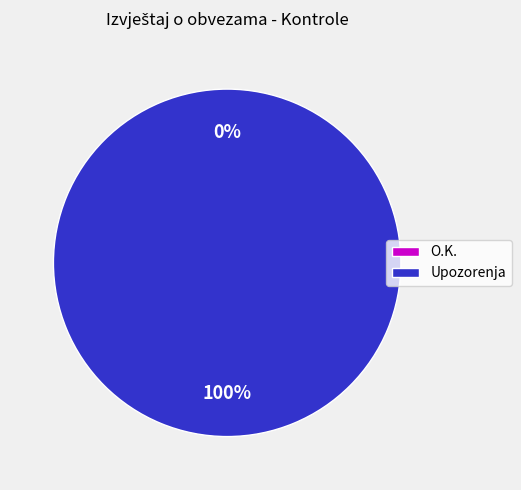

To the nearest percent, what is the difference between the Upozorenja and O.K. slice percentages?

100%